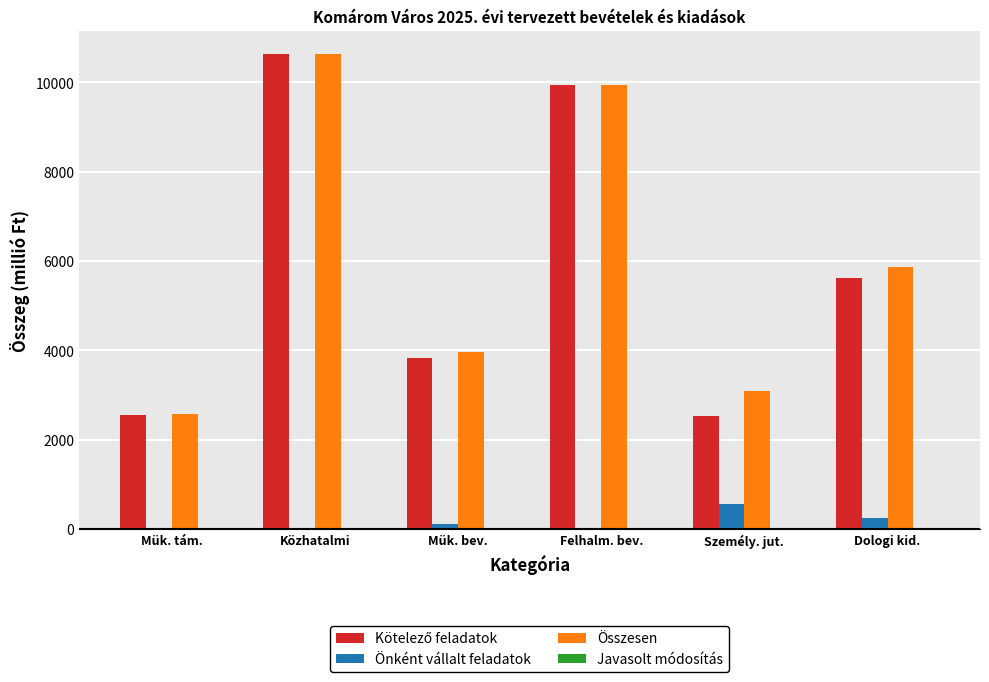

What is the sum of all Összesen values?

36065.7